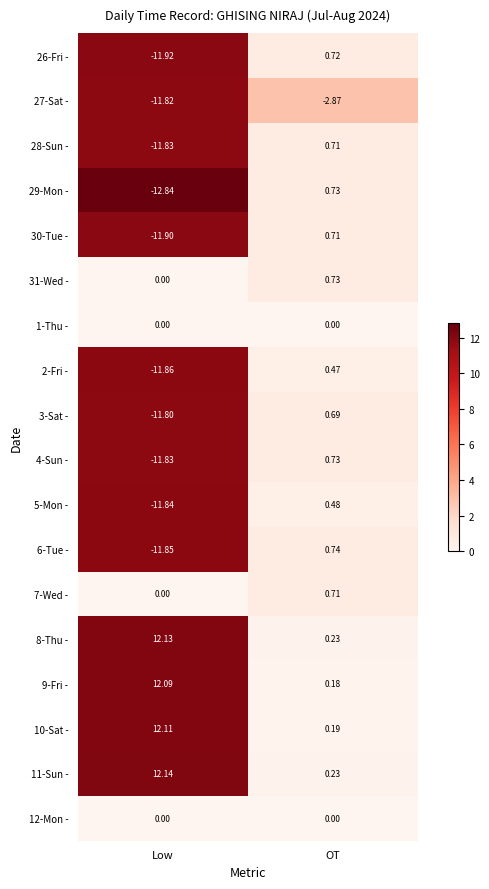

Is the value of 26-Fri - at OT greater than the value of 9-Fri - at OT?

Yes